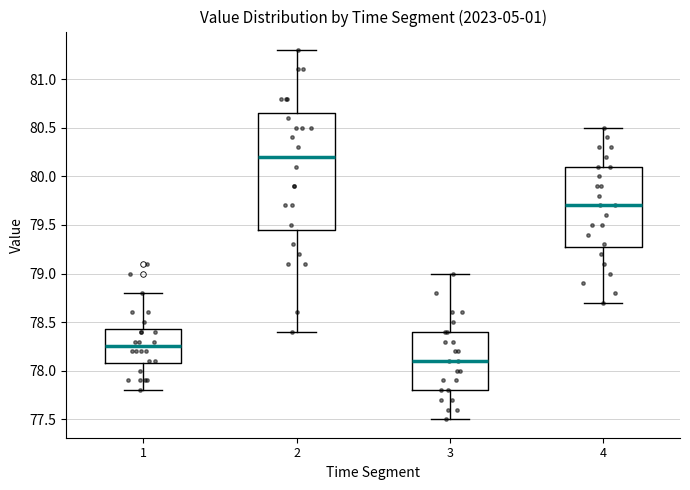

Reading left to right, read every box against the y-axis: the position of its median line, the range the box covers, and the ends of its whiskers. The values are not printed on the chart, so give them approximately, as read against the axis.

1: median 78.25, box 78.10 to 78.45, whiskers 77.80 to 78.80
2: median 80.20, box 79.45 to 80.65, whiskers 78.40 to 81.30
3: median 78.10, box 77.80 to 78.40, whiskers 77.50 to 79.00
4: median 79.70, box 79.30 to 80.10, whiskers 78.70 to 80.50